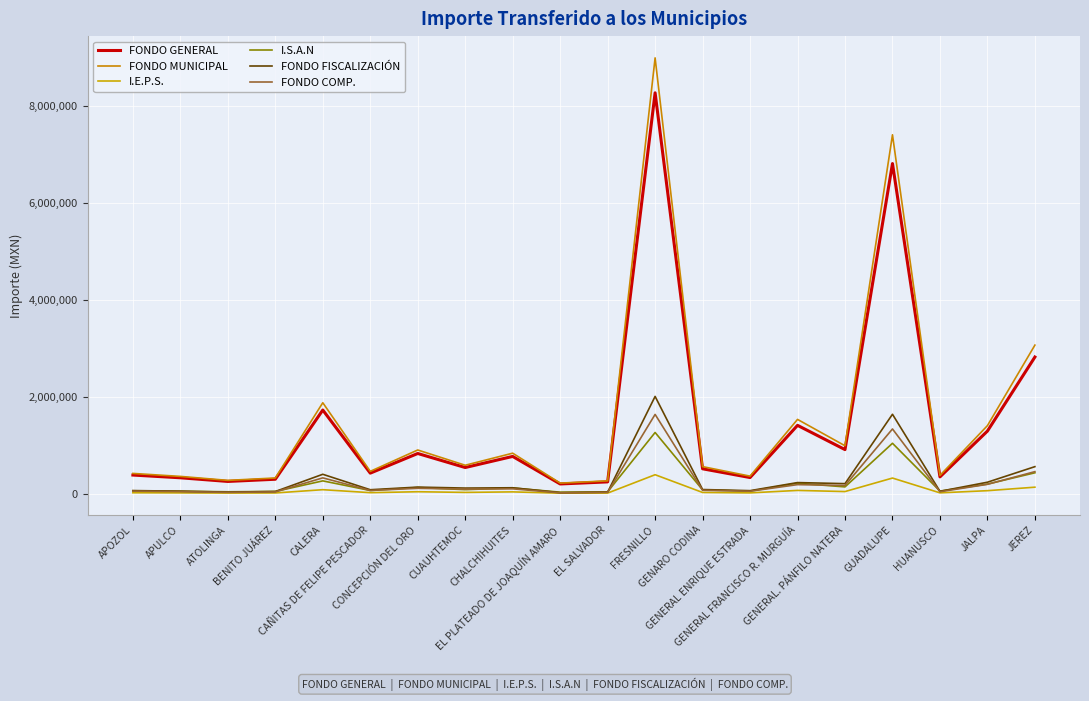

The value of FONDO COMP. at JALPA is 192077. True or false?

True